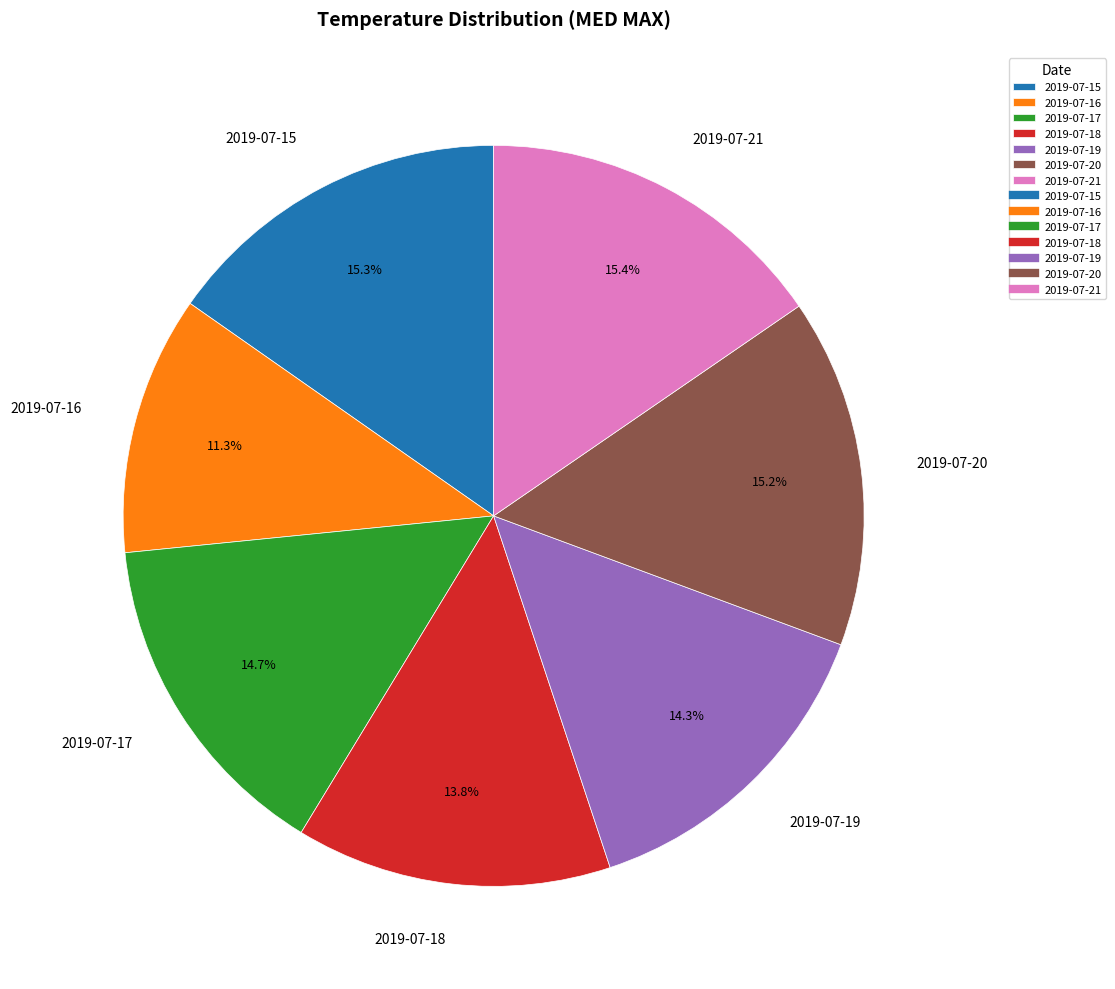

The 2019-07-19 slice represents 4% of the pie. True or false?

False